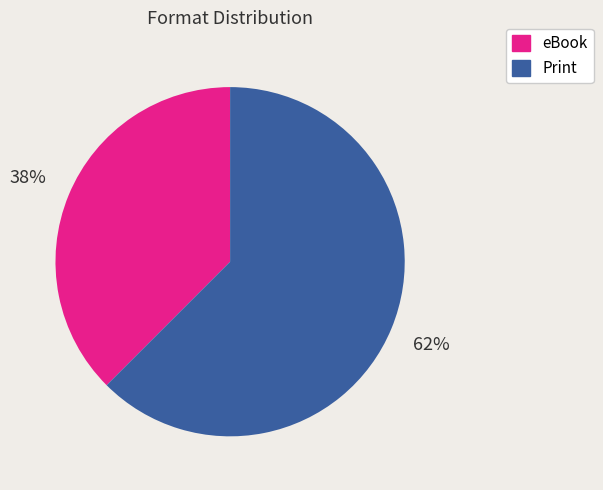

Does any single category account for the majority?

Yes